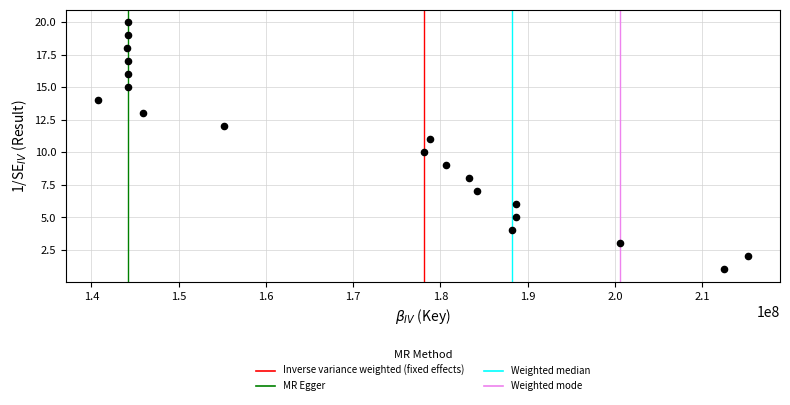

What is the range of Y values (max minus min)?

19